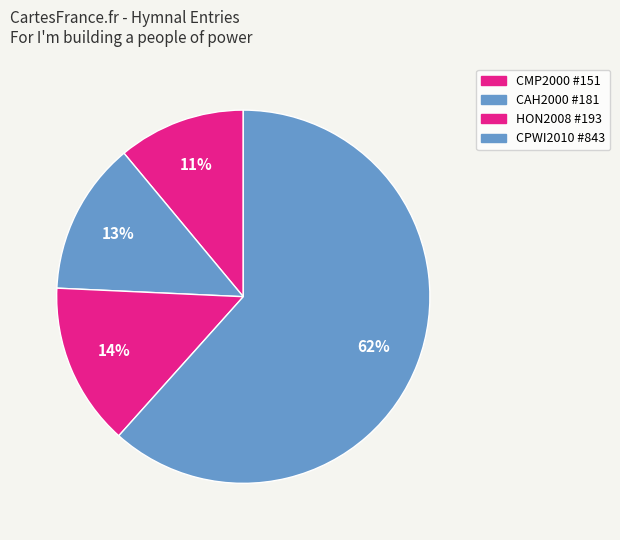

The CMP2000 #151 slice represents 11% of the pie. True or false?

True